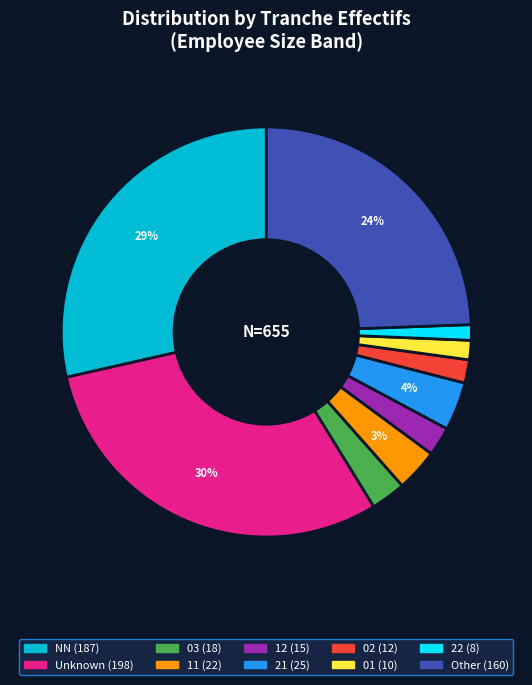

Does any single category account for the majority?

No